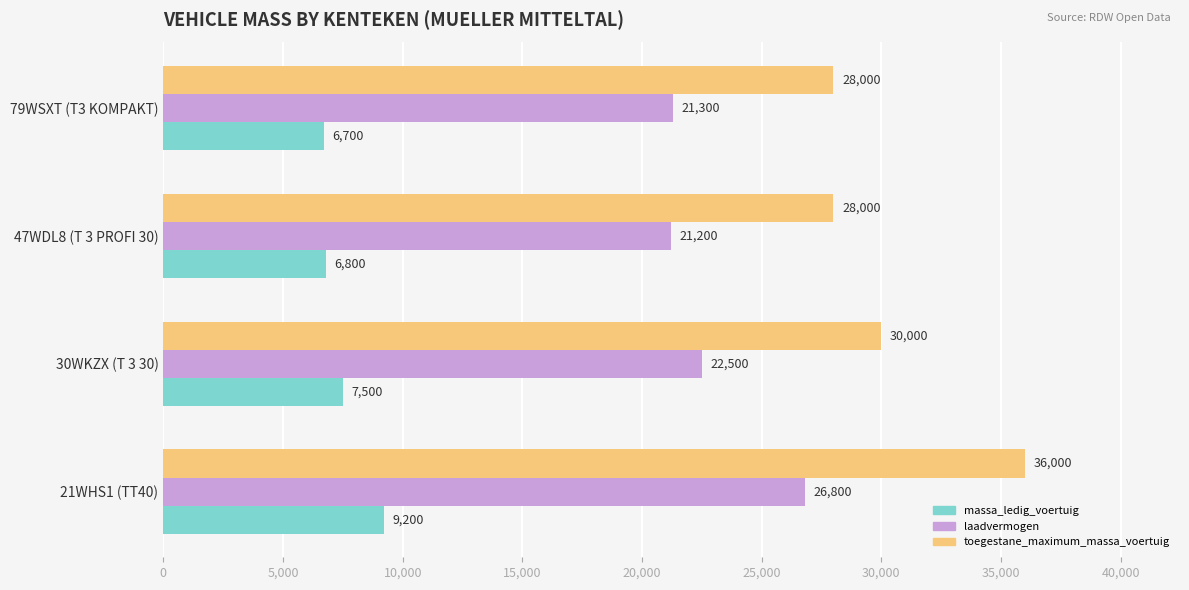

What is the sum of all massa_ledig_voertuig values?

30200